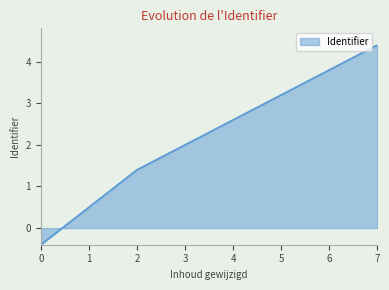

Does the chart have visible grid lines?

No